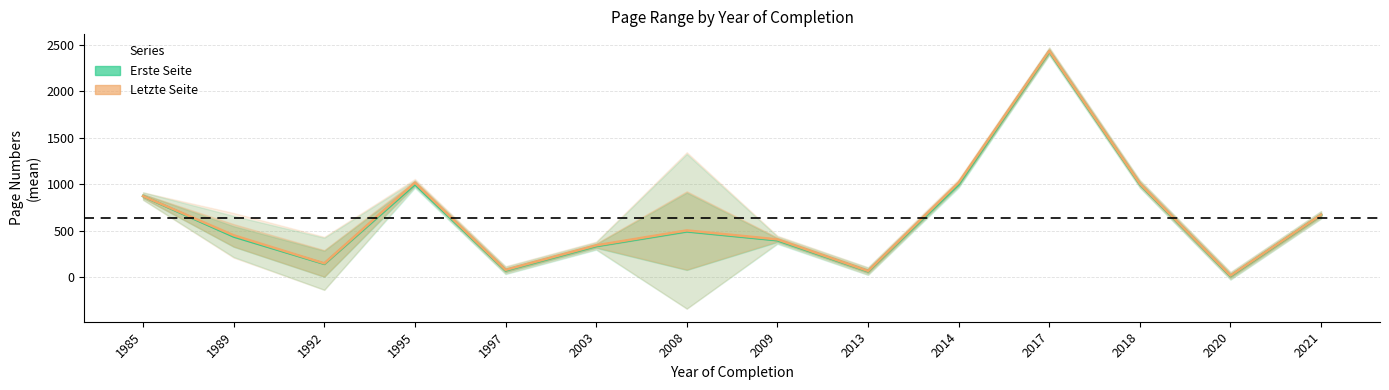

Which has a higher value, 1997 or 1989?

1989